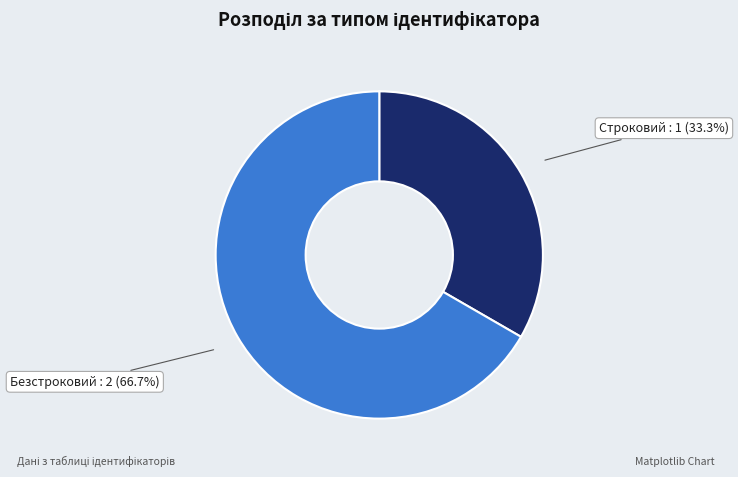

Is there any slice that represents more than half of the pie?

Yes